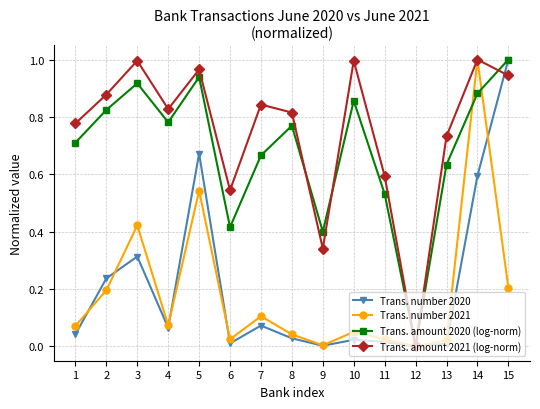

What is the total value across all series at 8?

1.7